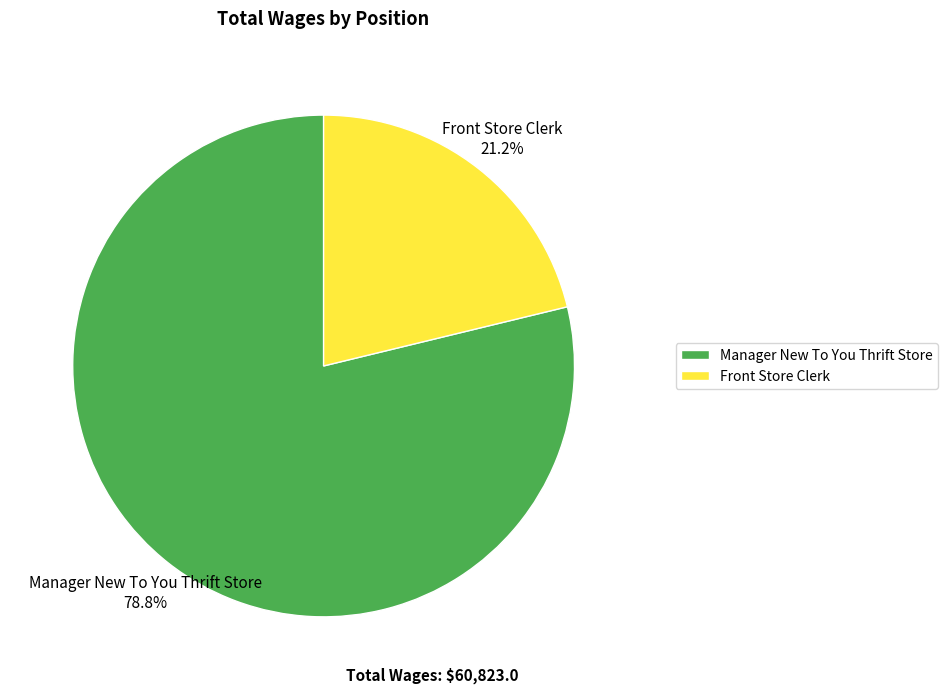

Is Front Store Clerk the majority of the pie?

No